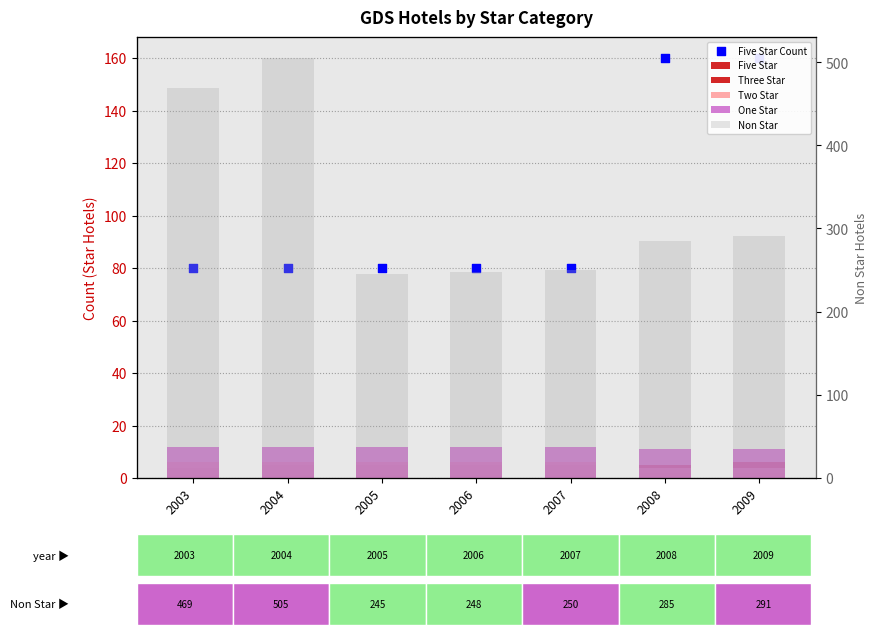

Is the value of Two Star at 2006 greater than the value of One Star at 2005?

No